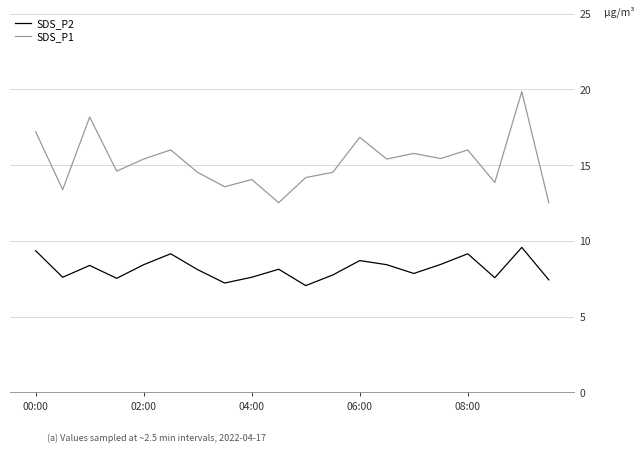

True or false: SDS_P1 and SDS_P2 intersect in this chart.

False